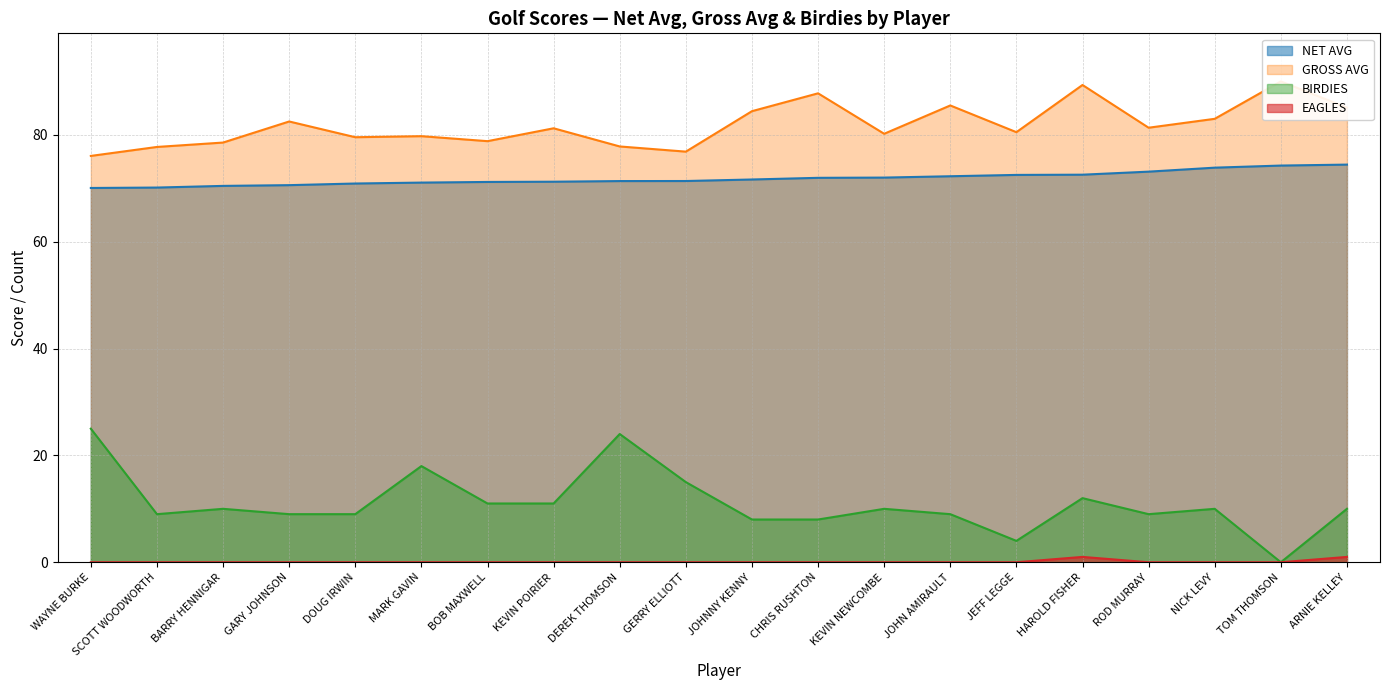

What is the approximate value of BIRDIES at BARRY HENNIGAR?

10.0